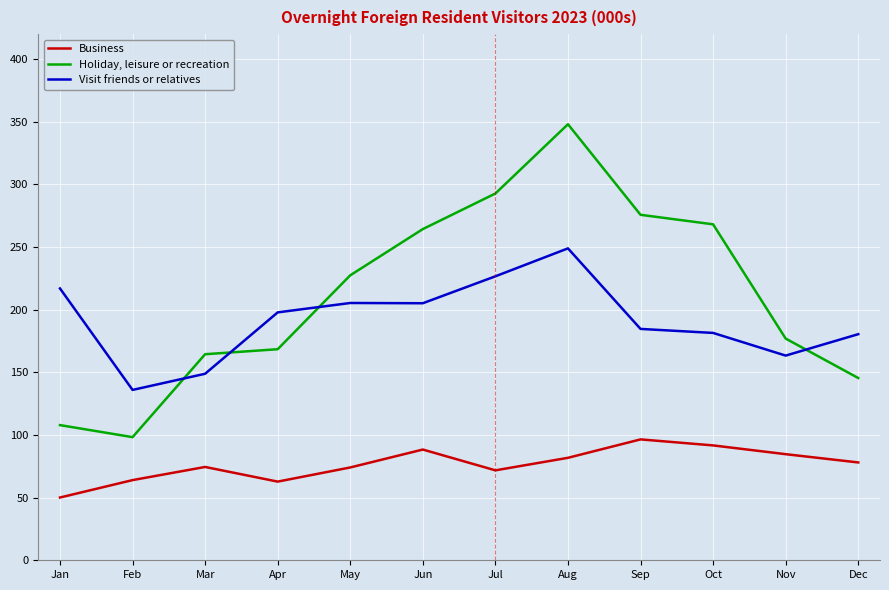

Which series has the largest range (max minus min)?

Holiday, leisure or recreation